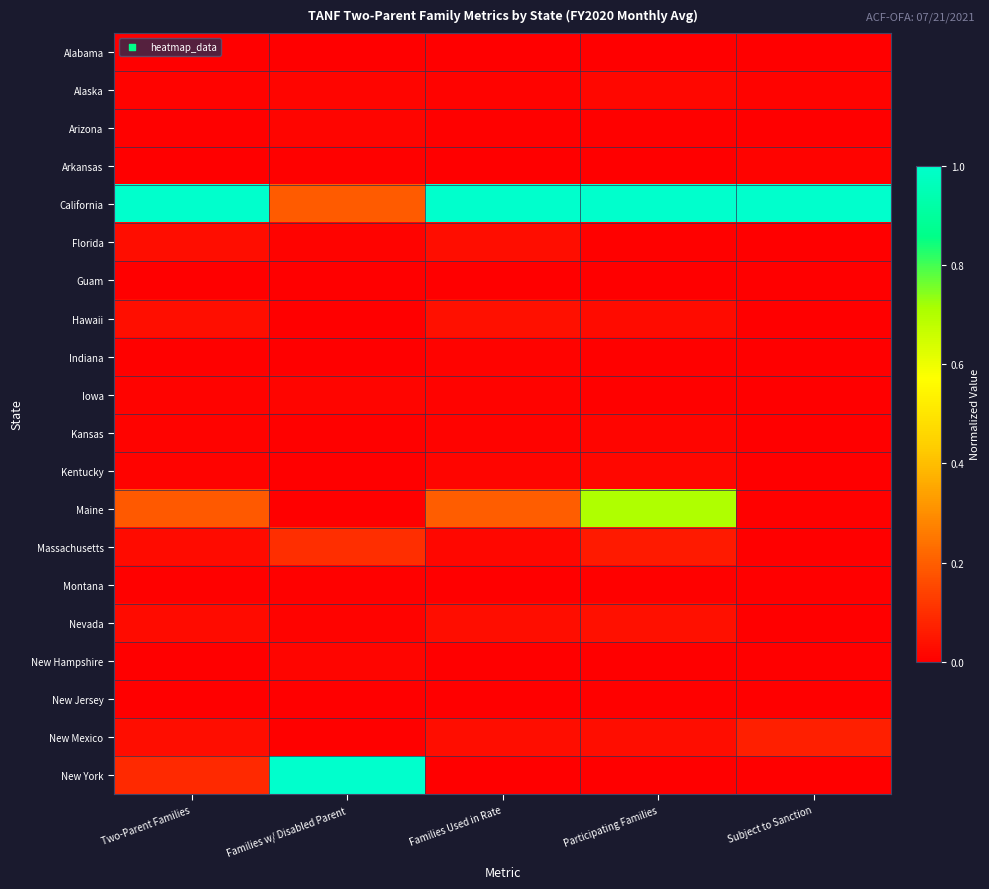

Reading left to right, transcribe all the data shown in this chart.

Alabama: Two-Parent Families=0.0	Families w/ Disabled Parent=0.0	Families Used in Rate=0.0	Participating Families=0.0	Subject to Sanction=0.0
Alaska: Two-Parent Families=0.0	Families w/ Disabled Parent=0.0	Families Used in Rate=0.0	Participating Families=0.0	Subject to Sanction=0.0
Arizona: Two-Parent Families=0.0	Families w/ Disabled Parent=0.0	Families Used in Rate=0.0	Participating Families=0.0	Subject to Sanction=0.0
Arkansas: Two-Parent Families=0.0	Families w/ Disabled Parent=0.0	Families Used in Rate=0.0	Participating Families=0.0	Subject to Sanction=0.0
California: Two-Parent Families=1.0	Families w/ Disabled Parent=0.2	Families Used in Rate=1.0	Participating Families=1.0	Subject to Sanction=1.0
Florida: Two-Parent Families=0.0	Families w/ Disabled Parent=0.0	Families Used in Rate=0.0	Participating Families=0.0	Subject to Sanction=0.0
Guam: Two-Parent Families=0.0	Families w/ Disabled Parent=0.0	Families Used in Rate=0.0	Participating Families=0.0	Subject to Sanction=0.0
Hawaii: Two-Parent Families=0.0	Families w/ Disabled Parent=0.0	Families Used in Rate=0.0	Participating Families=0.0	Subject to Sanction=0.0
Indiana: Two-Parent Families=0.0	Families w/ Disabled Parent=0.0	Families Used in Rate=0.0	Participating Families=0.0	Subject to Sanction=0.0
Iowa: Two-Parent Families=0.0	Families w/ Disabled Parent=0.0	Families Used in Rate=0.0	Participating Families=0.0	Subject to Sanction=0.0
Kansas: Two-Parent Families=0.0	Families w/ Disabled Parent=0.0	Families Used in Rate=0.0	Participating Families=0.0	Subject to Sanction=0.0
Kentucky: Two-Parent Families=0.0	Families w/ Disabled Parent=0.0	Families Used in Rate=0.0	Participating Families=0.0	Subject to Sanction=0.0
Maine: Two-Parent Families=0.2	Families w/ Disabled Parent=0.0	Families Used in Rate=0.2	Participating Families=0.7	Subject to Sanction=0.0
Massachusetts: Two-Parent Families=0.0	Families w/ Disabled Parent=0.1	Families Used in Rate=0.0	Participating Families=0.1	Subject to Sanction=0.0
Montana: Two-Parent Families=0.0	Families w/ Disabled Parent=0.0	Families Used in Rate=0.0	Participating Families=0.0	Subject to Sanction=0.0
Nevada: Two-Parent Families=0.0	Families w/ Disabled Parent=0.0	Families Used in Rate=0.0	Participating Families=0.0	Subject to Sanction=0.0
New Hampshire: Two-Parent Families=0.0	Families w/ Disabled Parent=0.0	Families Used in Rate=0.0	Participating Families=0.0	Subject to Sanction=0.0
New Jersey: Two-Parent Families=0.0	Families w/ Disabled Parent=0.0	Families Used in Rate=0.0	Participating Families=0.0	Subject to Sanction=0.0
New Mexico: Two-Parent Families=0.0	Families w/ Disabled Parent=0.0	Families Used in Rate=0.0	Participating Families=0.0	Subject to Sanction=0.1
New York: Two-Parent Families=0.1	Families w/ Disabled Parent=1.0	Families Used in Rate=0.0	Participating Families=0.0	Subject to Sanction=0.0